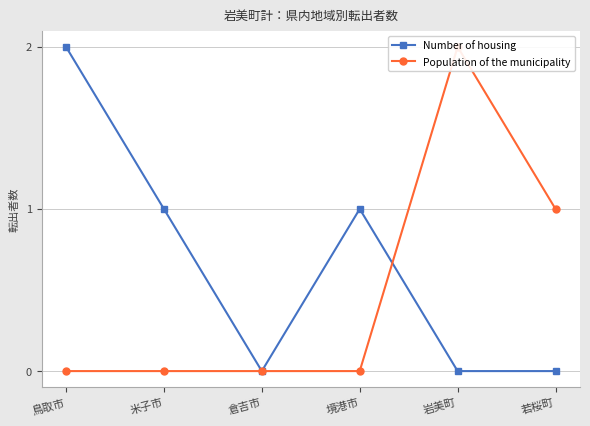

What is the label of the 6th point from the left?

若桜町